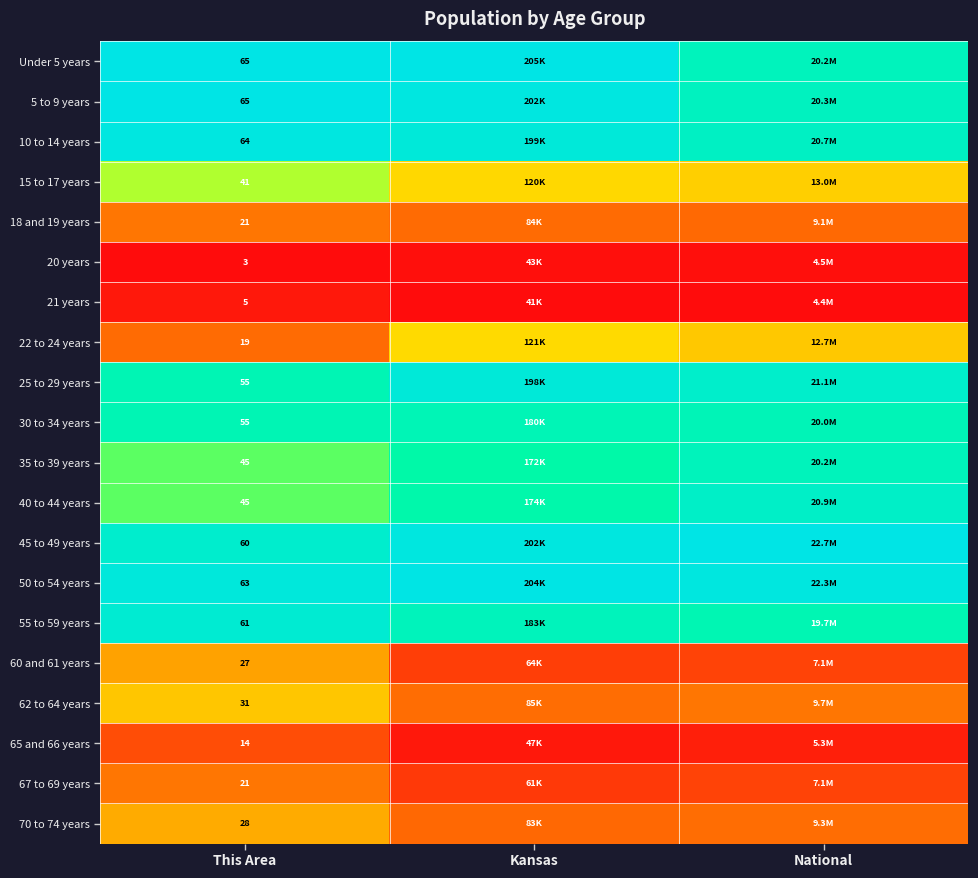

At how many categories does at least one series exceed 0?

3